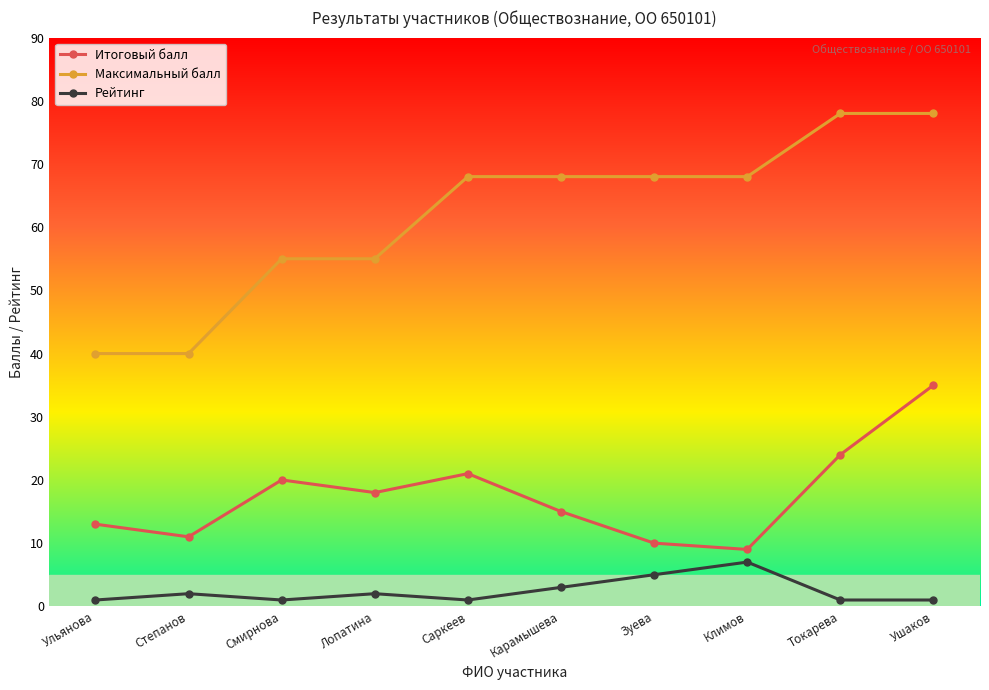

At which label does Итоговый балл first exceed 18?

Смирнова